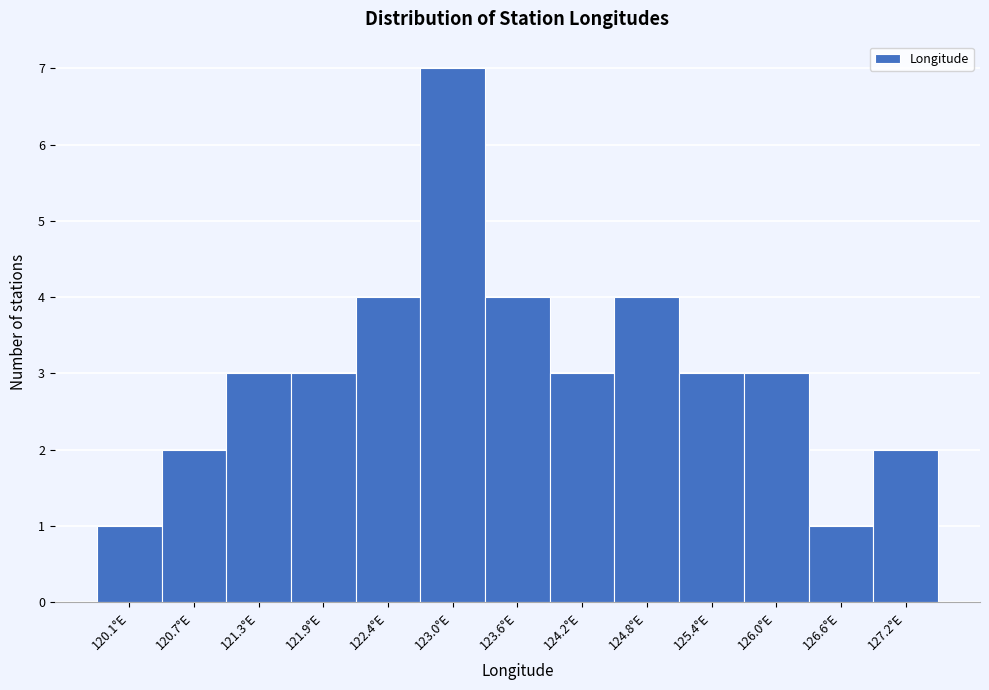

Reading left to right, extract all data points from this chart.

120.1°E=1	120.7°E=2	121.3°E=3	121.9°E=3	122.4°E=4	123.0°E=7	123.6°E=4	124.2°E=3	124.8°E=4	125.4°E=3	126.0°E=3	126.6°E=1	127.2°E=2